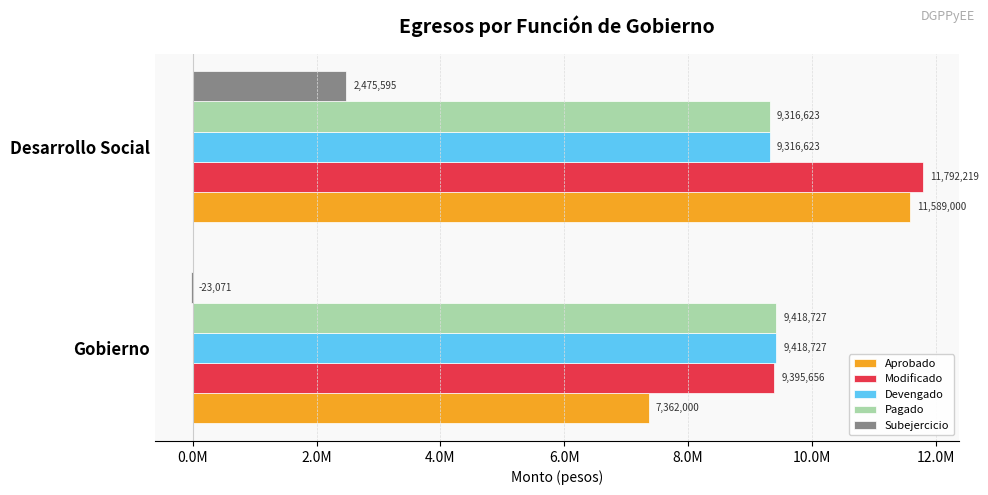

List the series in order of their peak value, highest first.

Modificado, Aprobado, Devengado, Pagado, Subejercicio